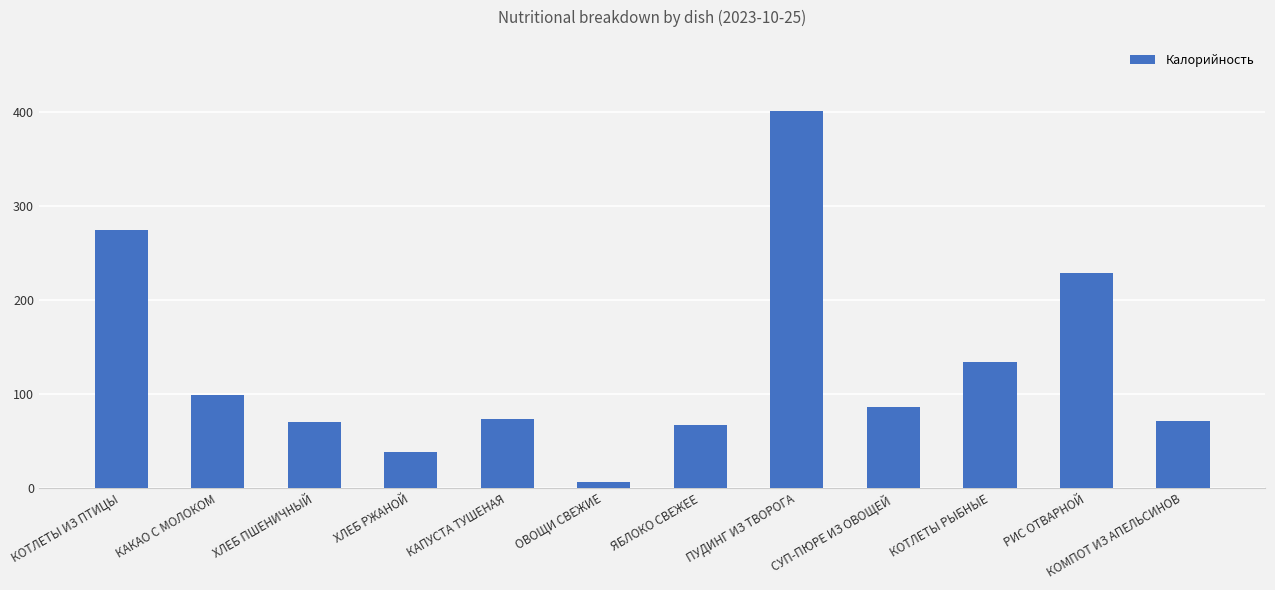

Where is the data nearest to the value 204?

РИС ОТВАРНОЙ